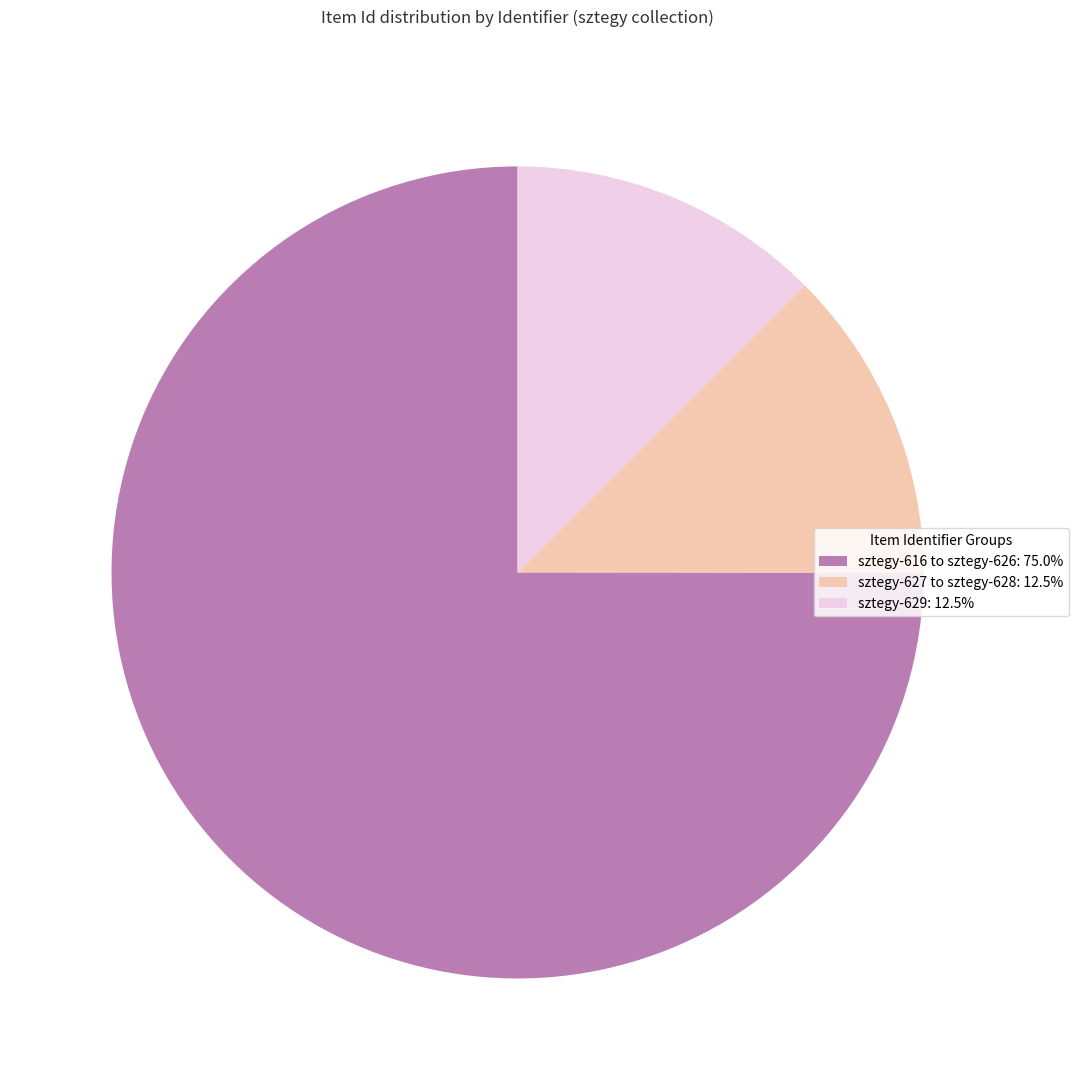

Is there any slice that represents more than half of the pie?

Yes